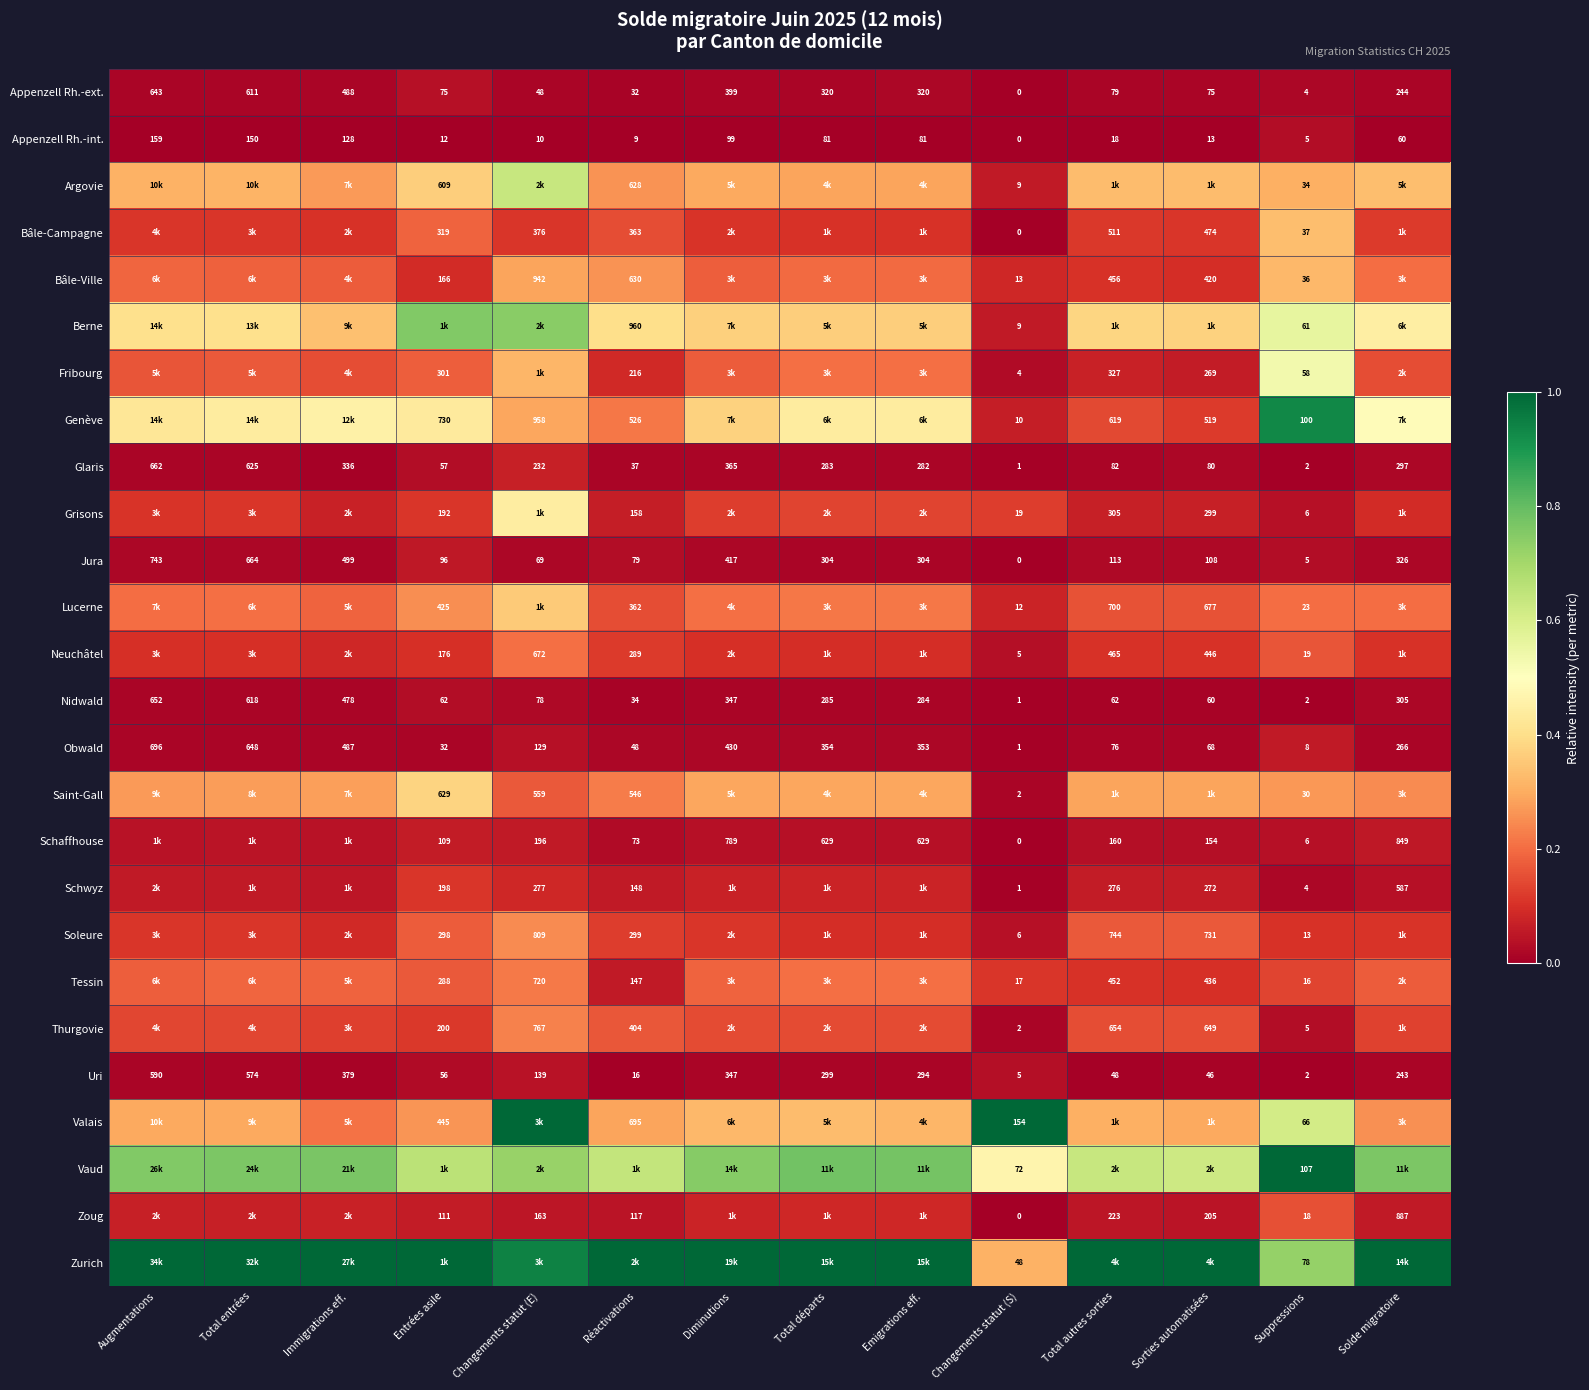

Is the value of Uri at Total départs greater than the value of Appenzell Rh.-int. at Total entrées?

Yes